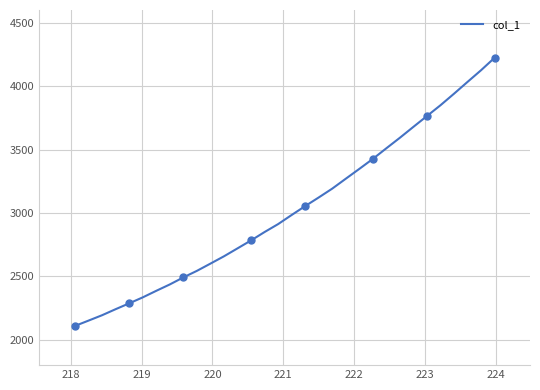

What is the average value?

3025.2